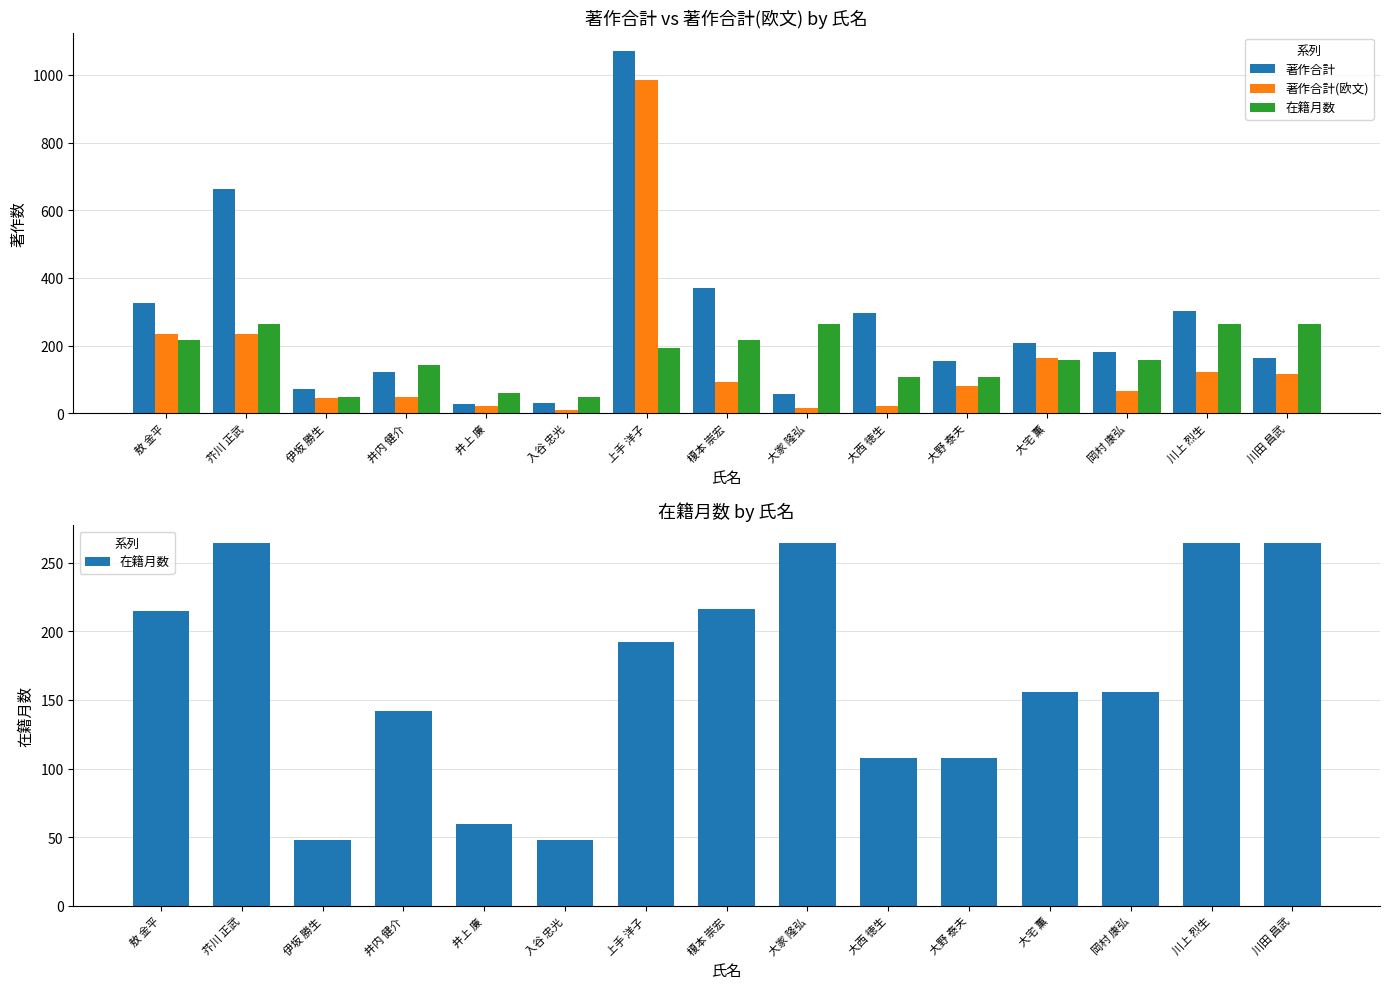

How many groups of bars are there?

15